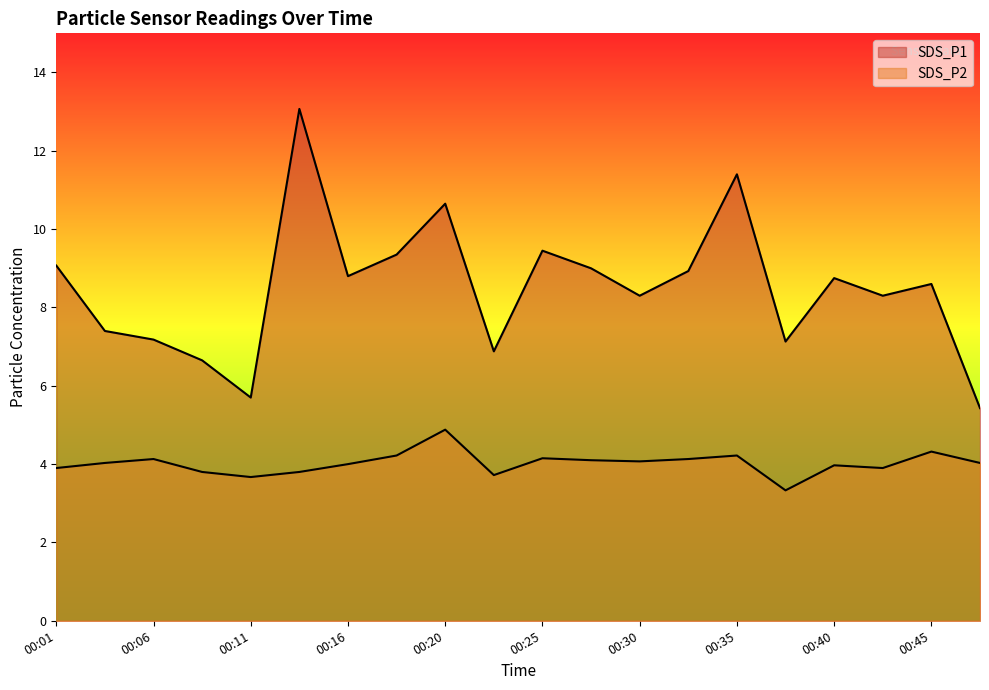

What is the difference between the highest and lowest values at 00:04?

3.4